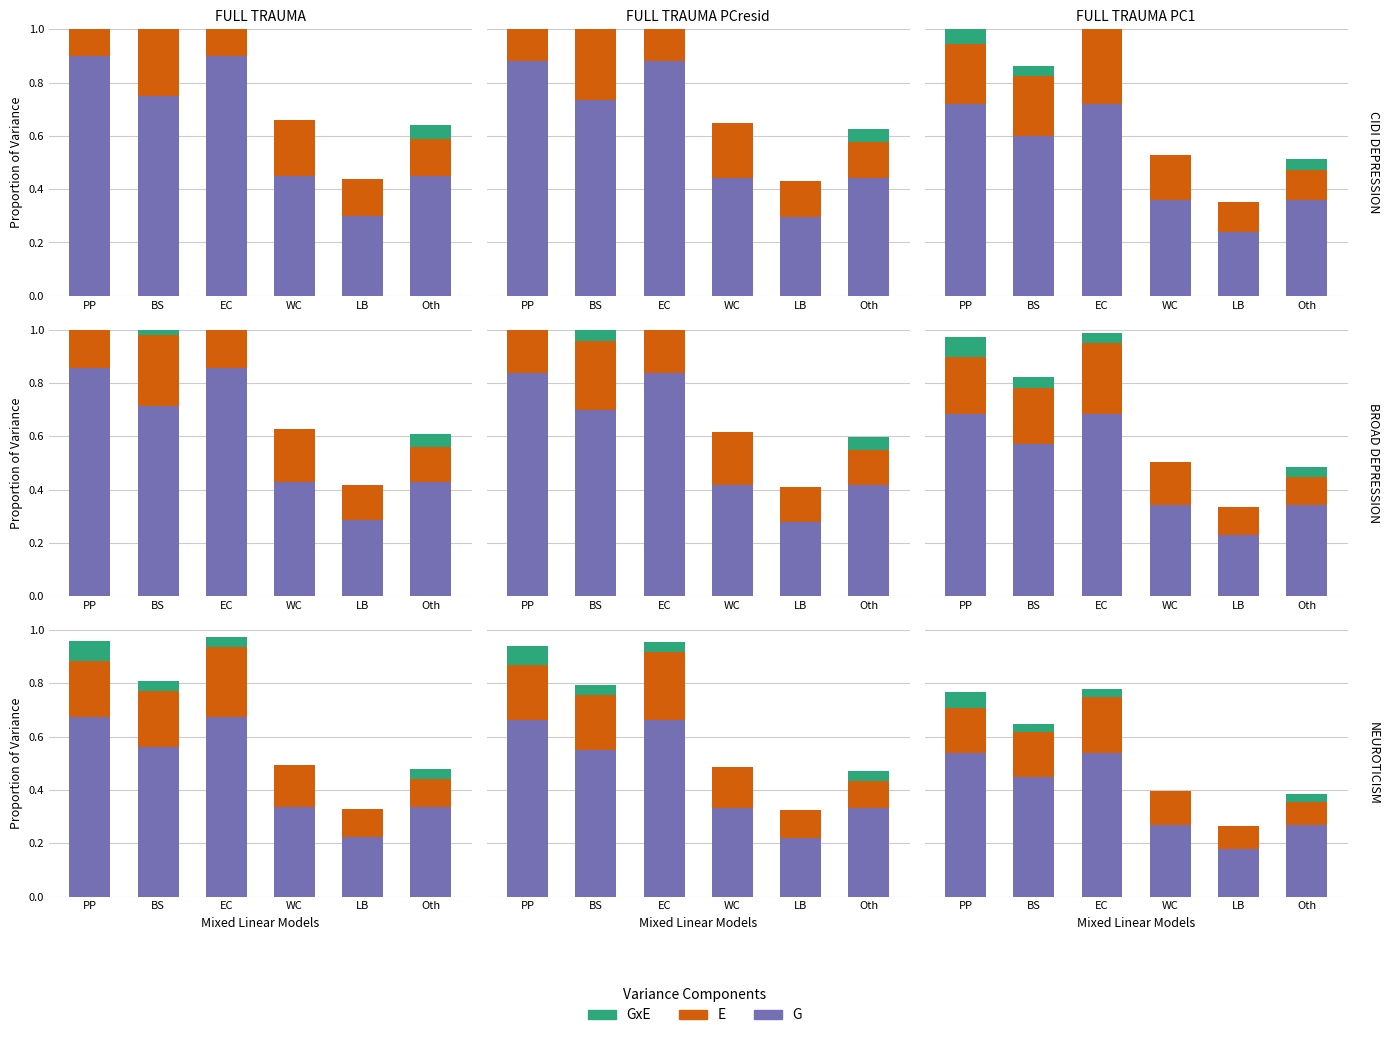

How many data points does each series have?

6